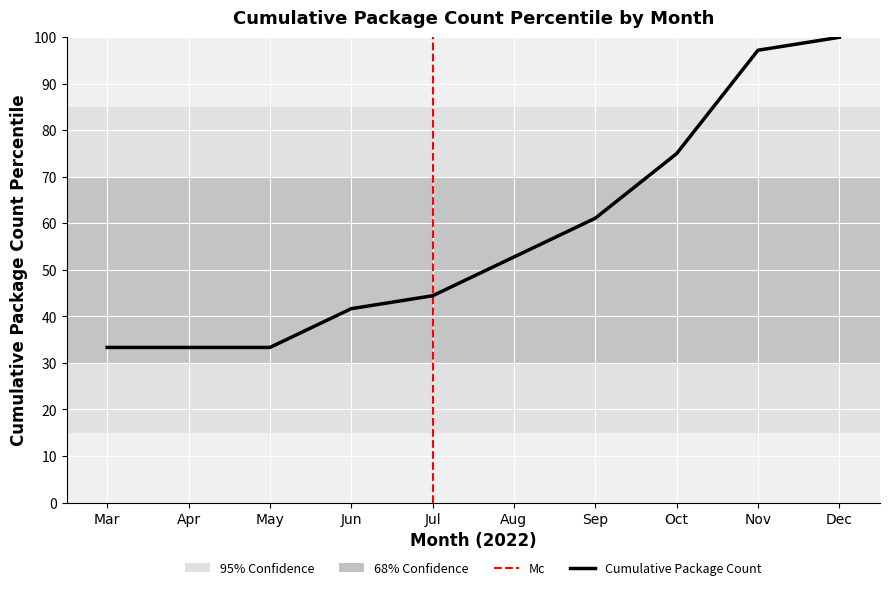

What is the minimum value shown in the chart?

33.3